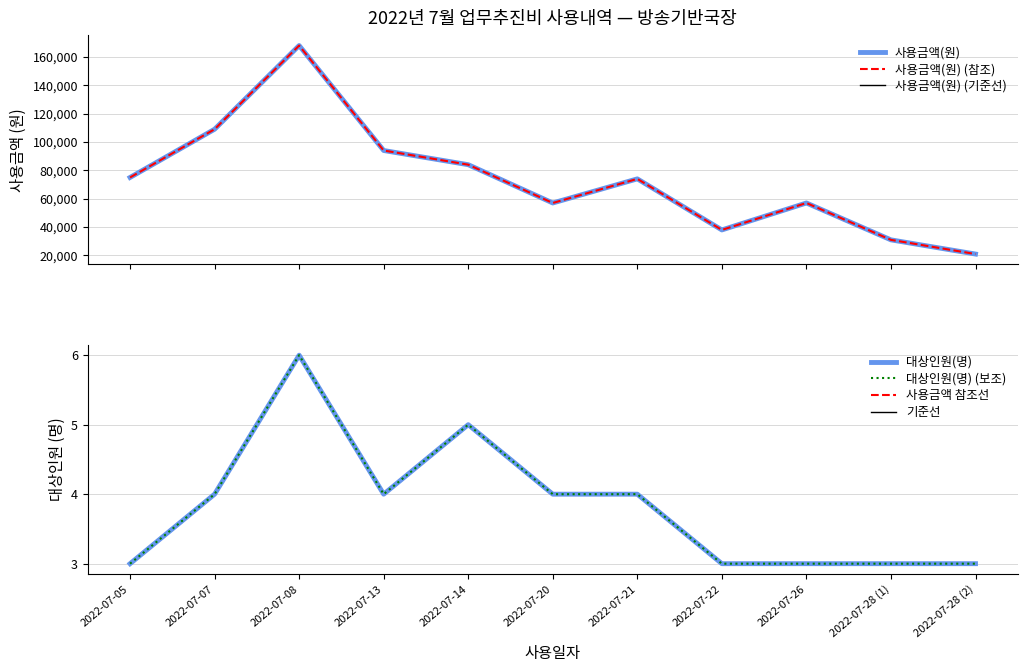

What position from the left is 2022-07-08?

3